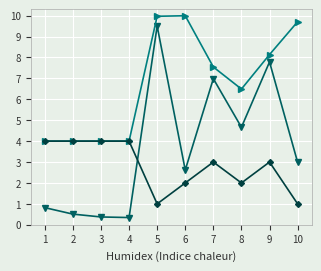

How many categories are shown in the chart?

10